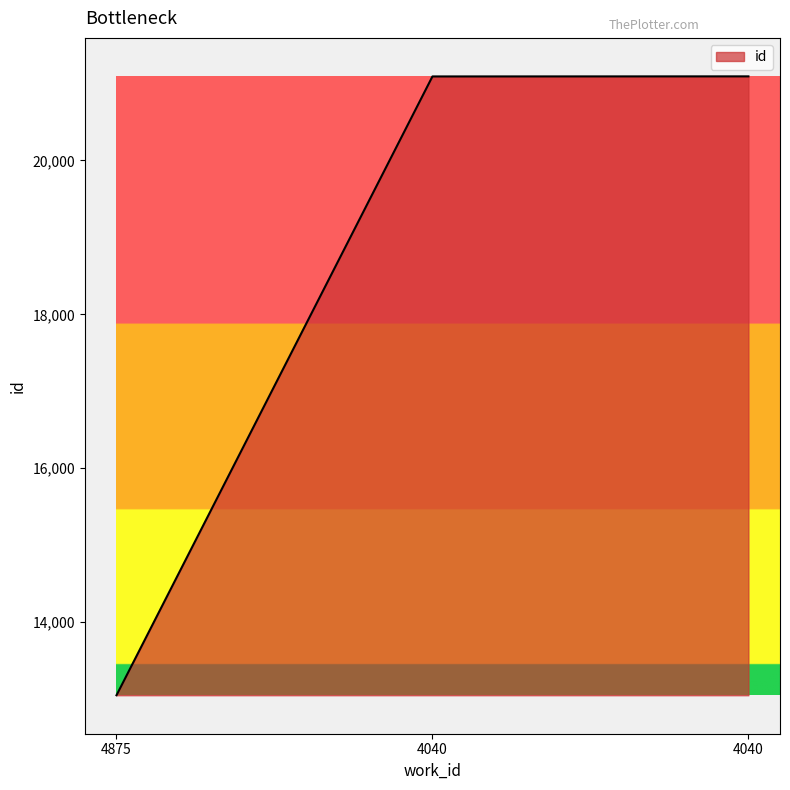

Where does the data first go above 21091?

4040